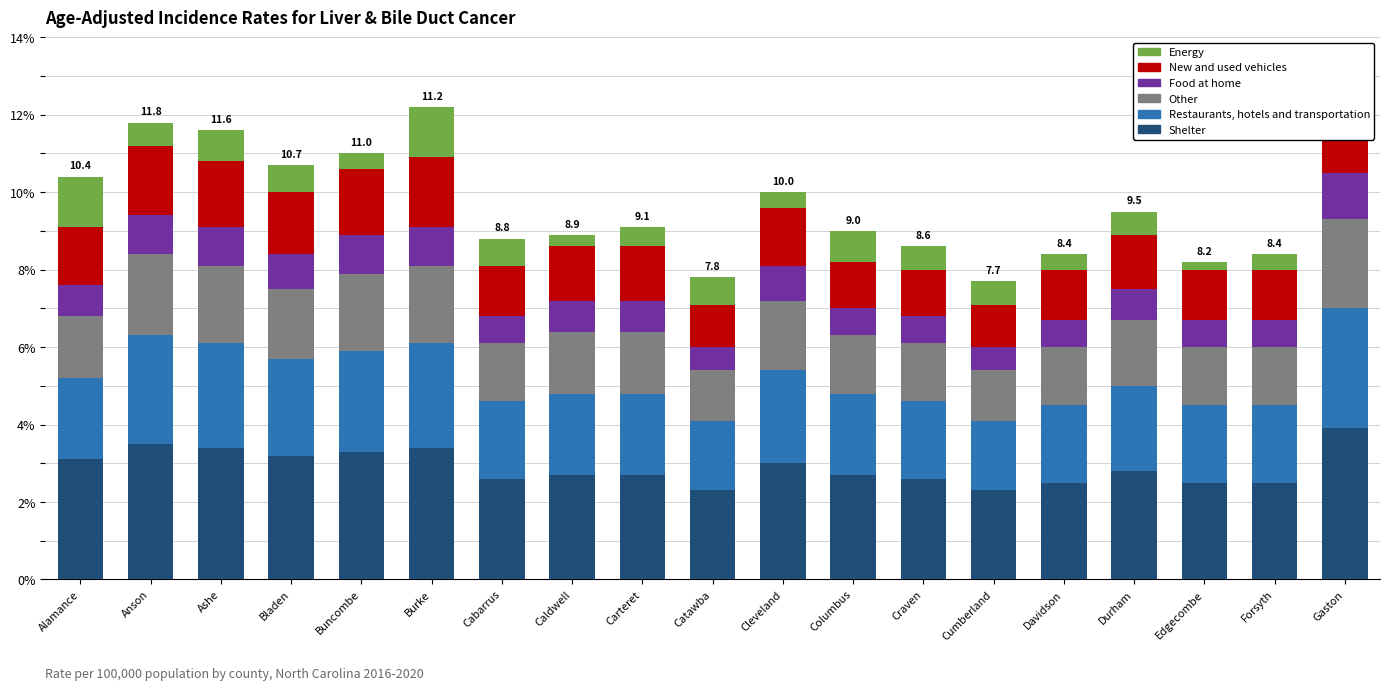

What is the average value of the Other series?

1.7